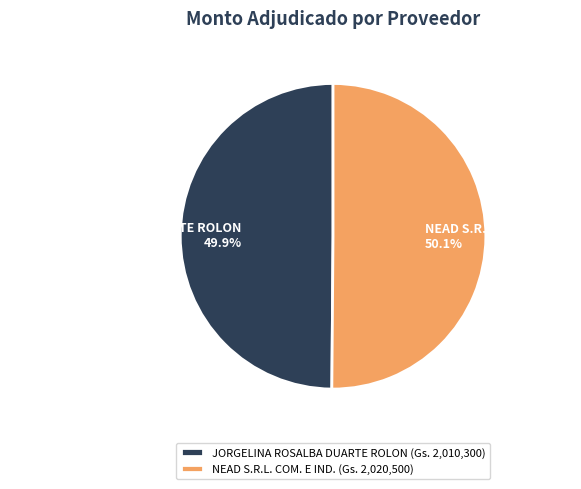

Is there a majority slice in this chart?

Yes